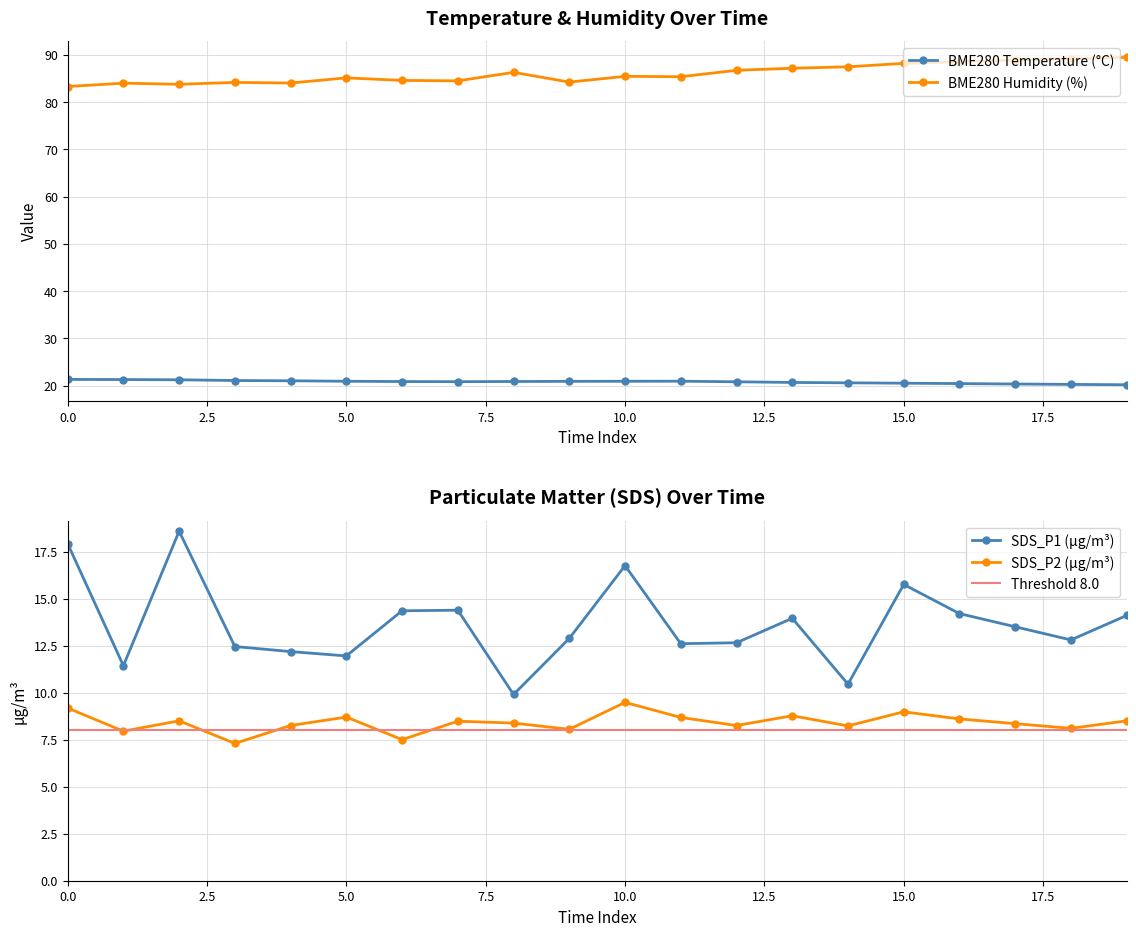

What is the sum of all SDS_P2 values?

169.3